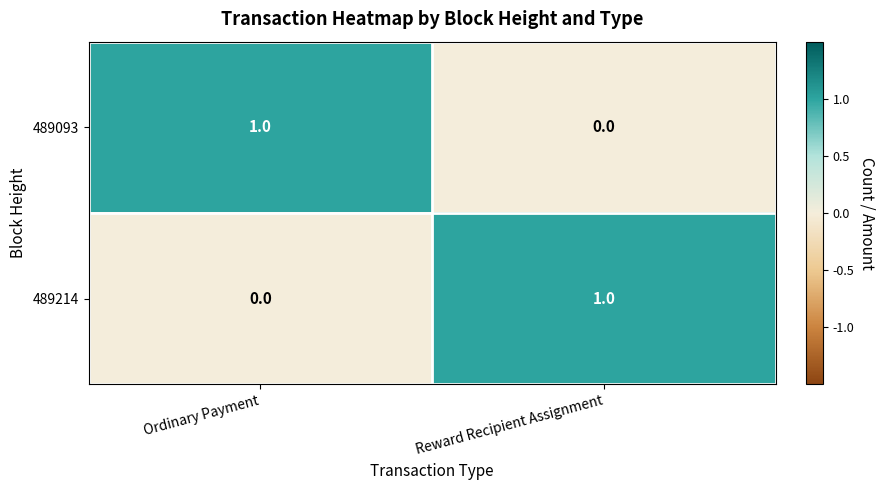

Which category has the highest value in the 489093 series?

Ordinary Payment